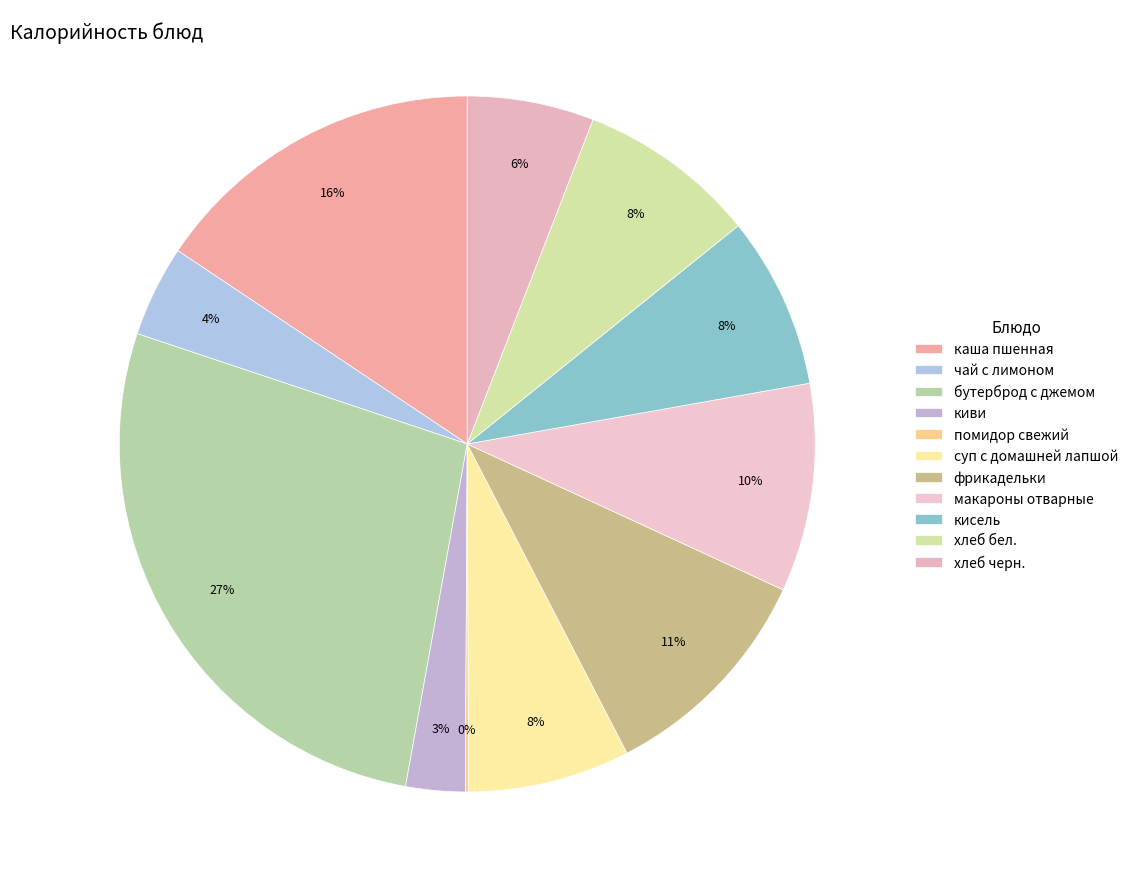

Is the sum of помидор свежий and киви greater than half?

No